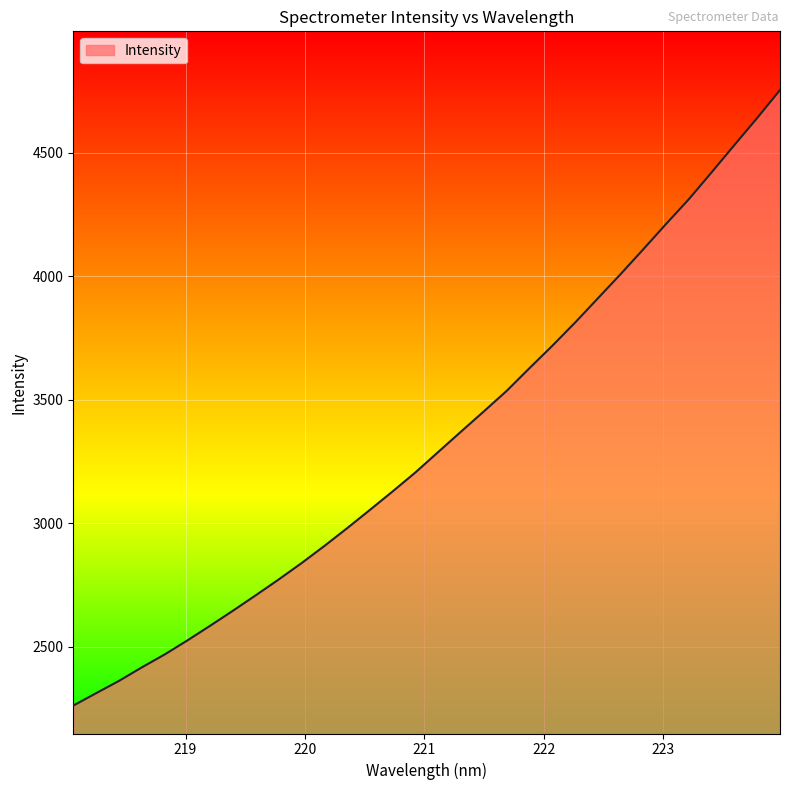

What is the difference between the maximum and minimum values?

2493.4